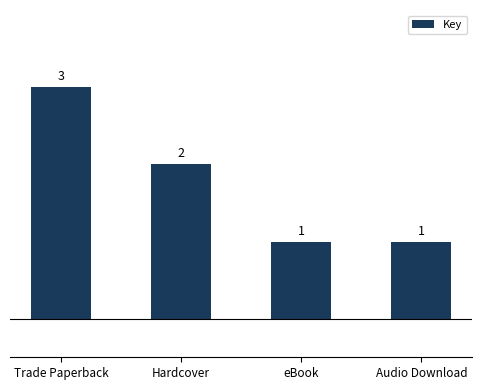

What is the label of the 1st bar from the left?

Trade Paperback